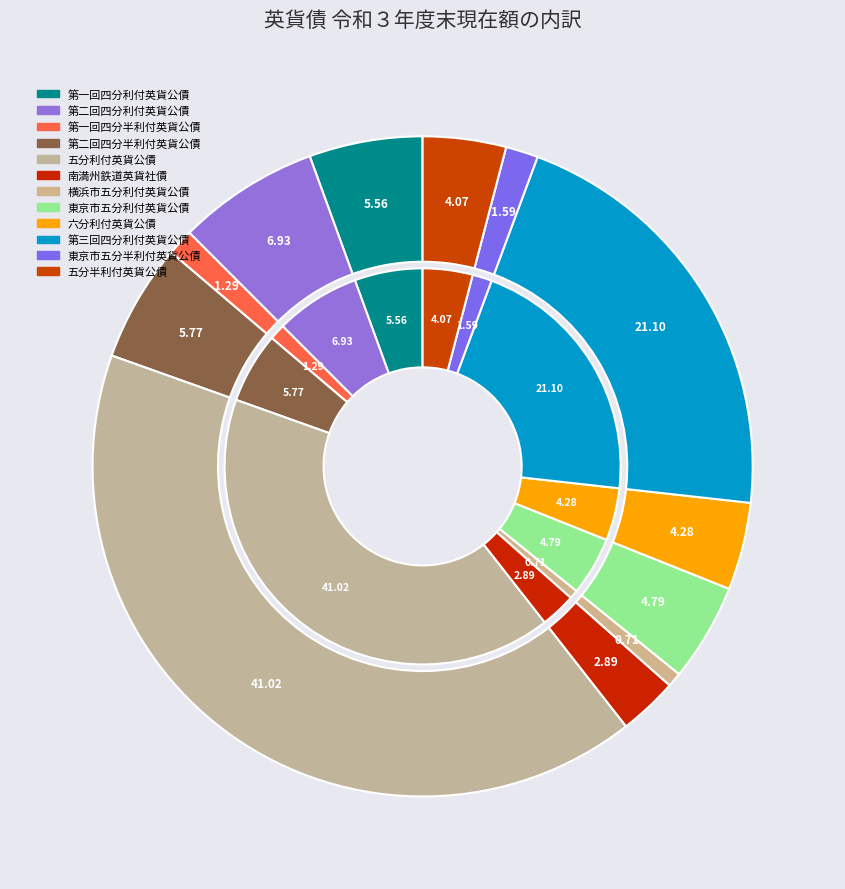

To the nearest percent, what portion does 第一回四分利付英貨公債 represent?

6%